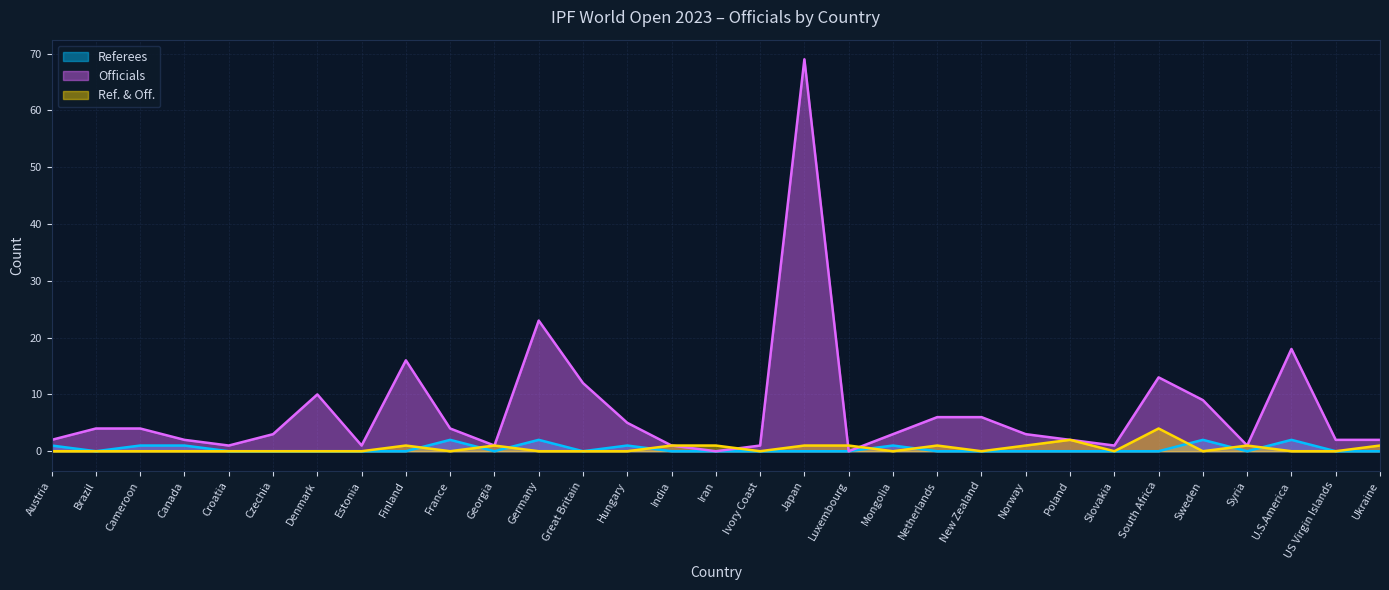

What is the difference between the maximum and second lowest values in the Ref. & Off. series?

4